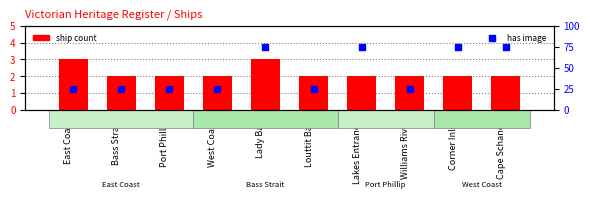

Which series has the largest Y range (max minus min)?

has image (pct)